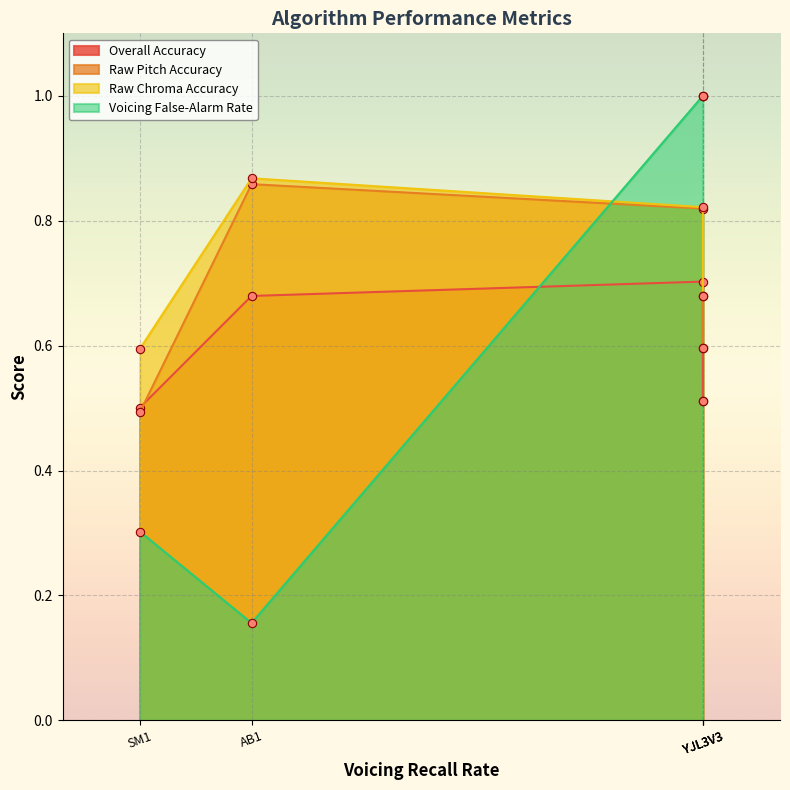

What value does the Raw Pitch Accuracy series have at YJL3V3?

0.6